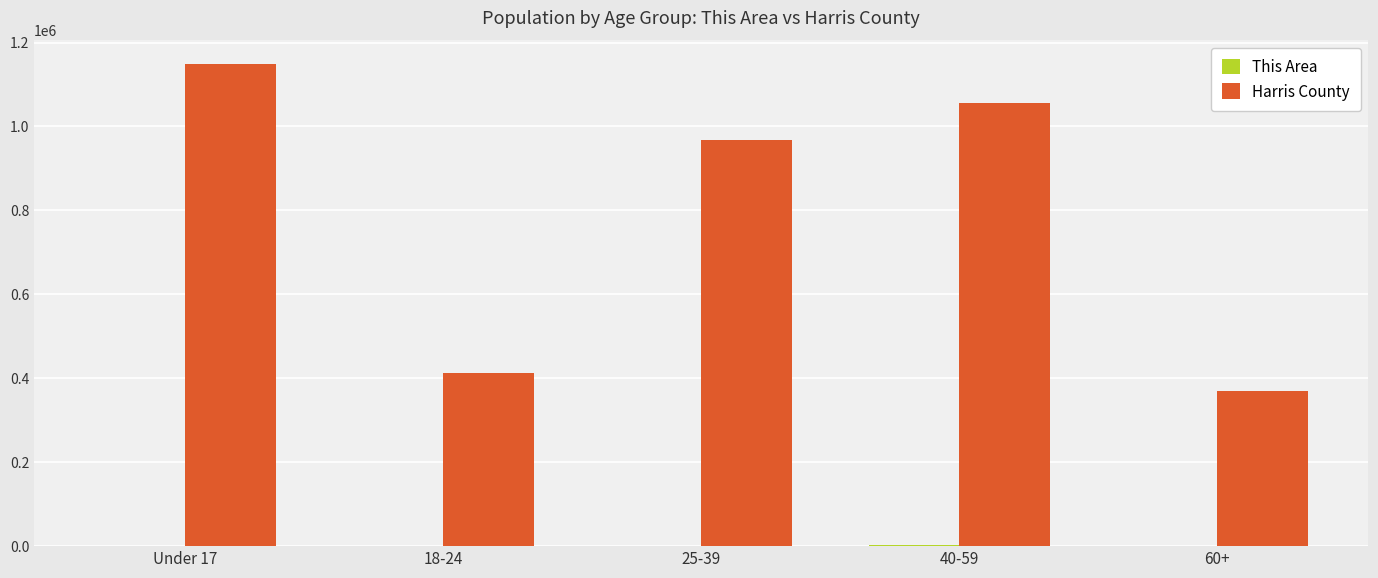

Where is Harris County nearest to the value 758552?

25-39